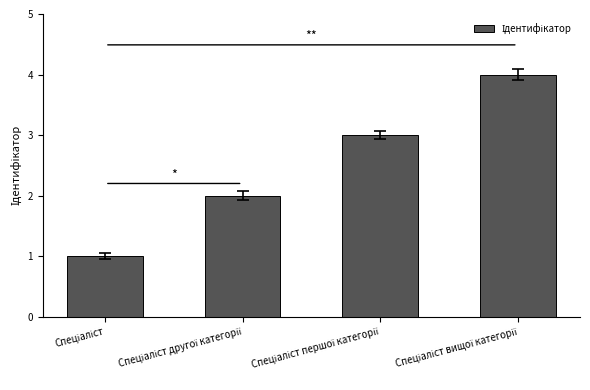

What is the sum of all values?

10